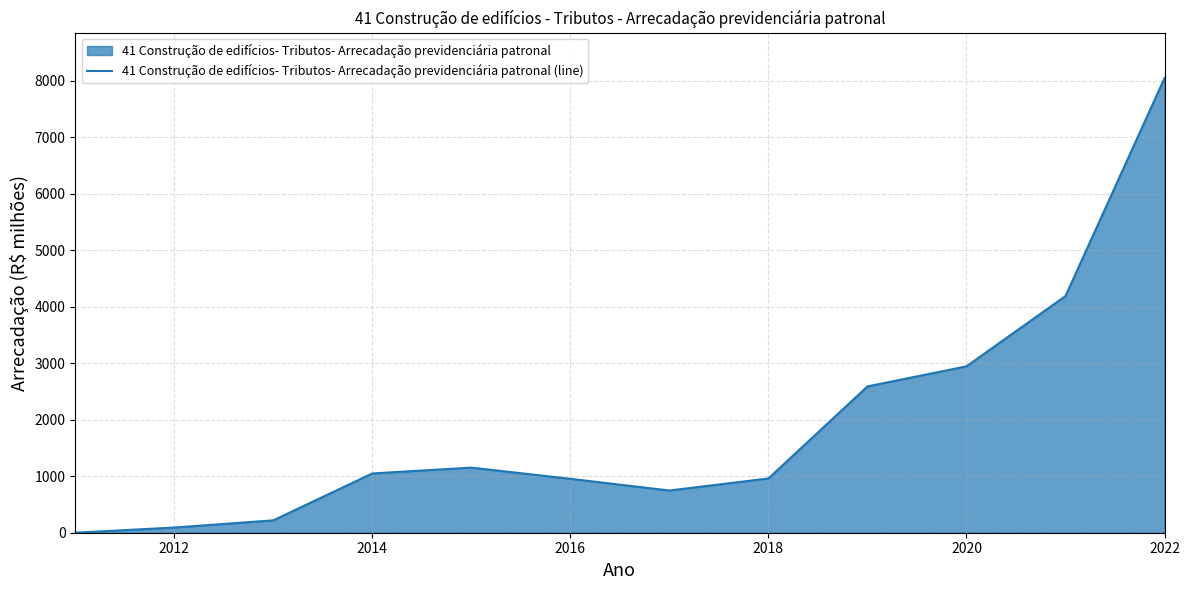

What is the greatest value displayed?

8048.6